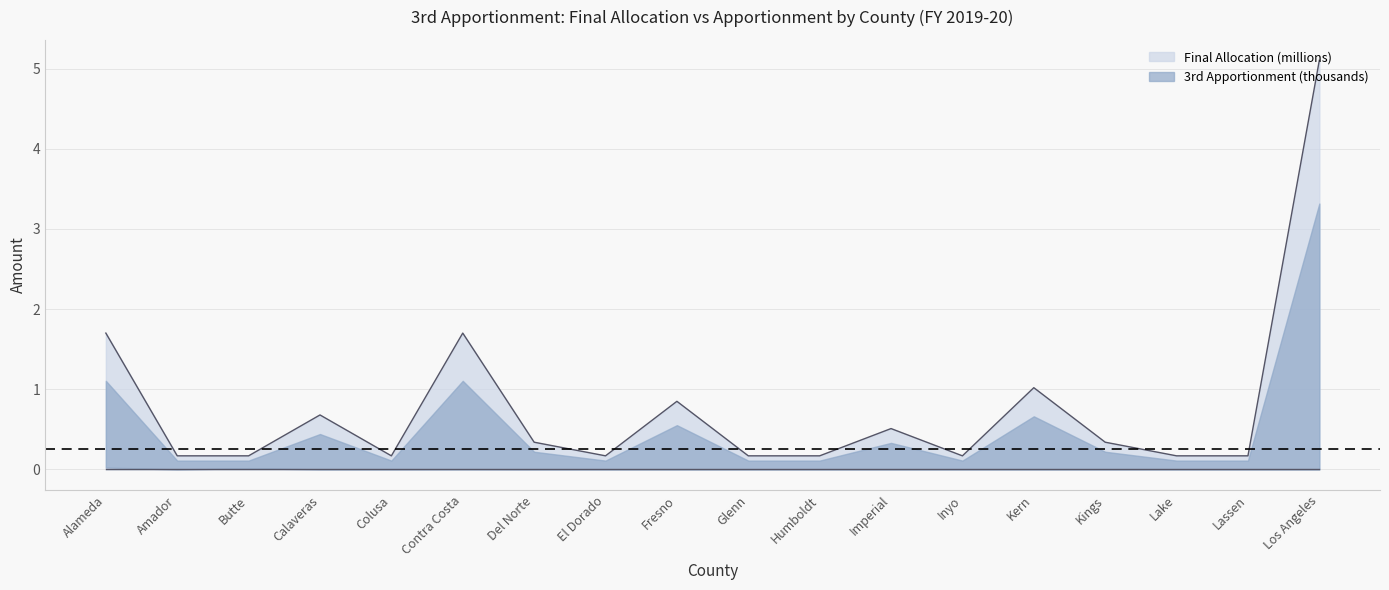

What is the sum of all values?

13.8